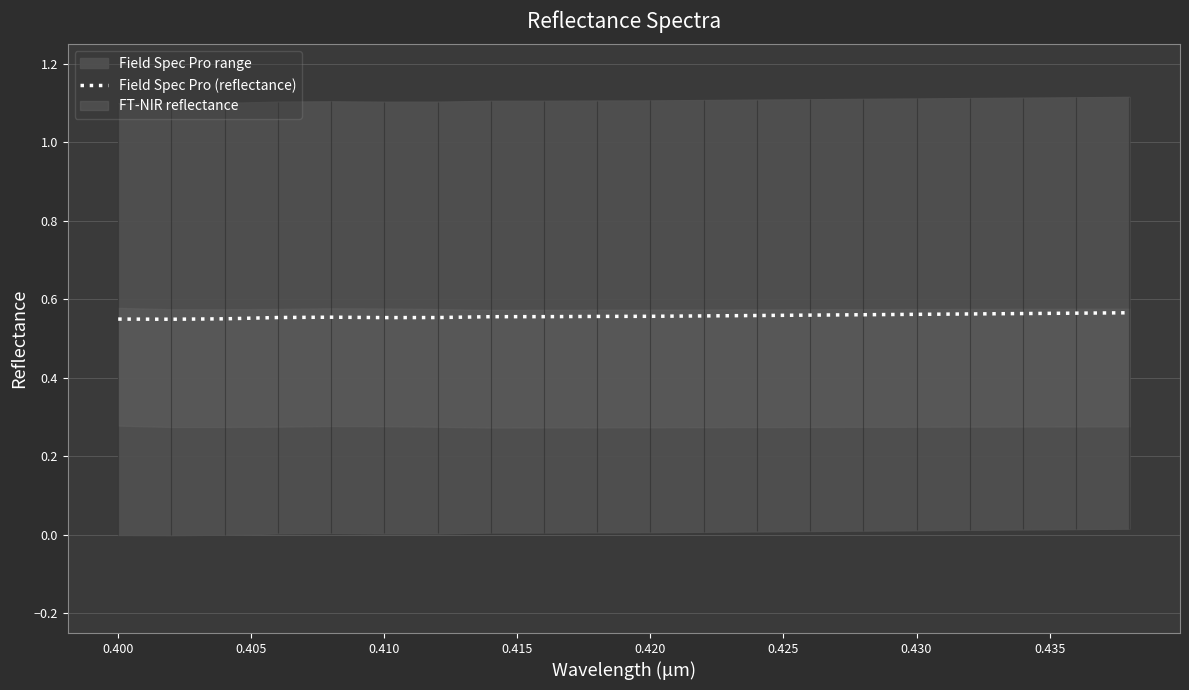

The Field Spec Pro (reflectance) series shows 0.9 at 0.430. True or false?

False